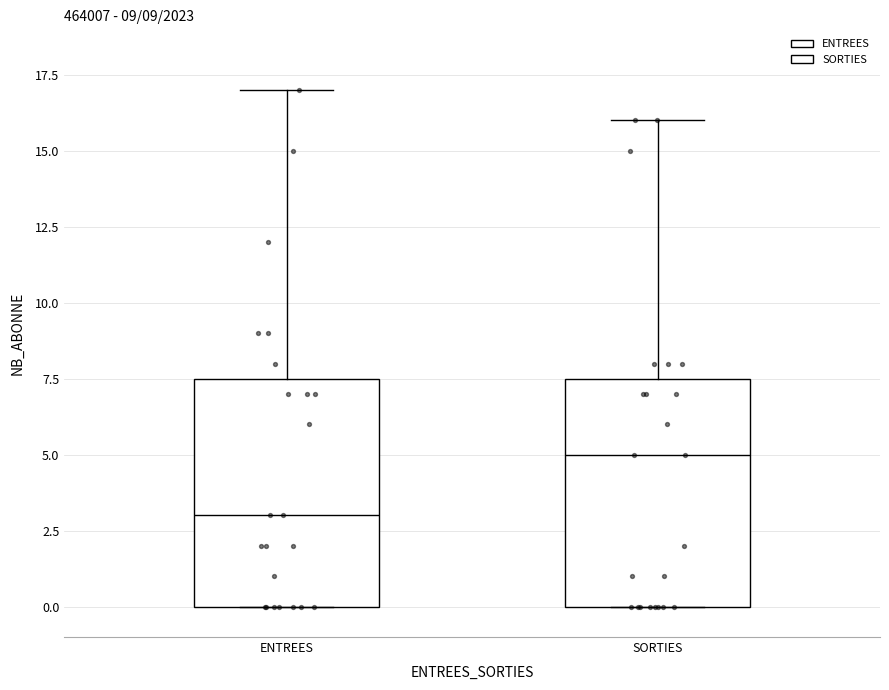

Reading left to right, read every box against the y-axis: the position of its median line, the range the box covers, and the ends of its whiskers. The values are not printed on the chart, so give them approximately, as read against the axis.

ENTREES: median 3.0, box 0.0 to 7.5, whiskers 0.0 to 17.0
SORTIES: median 5.0, box 0.0 to 7.5, whiskers 0.0 to 16.0